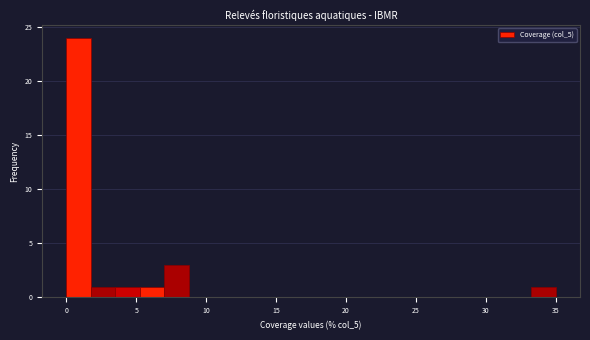

Around what value on the x-axis is the tallest bar? Give the approximate position of its centre, as read against the axis.

1.0